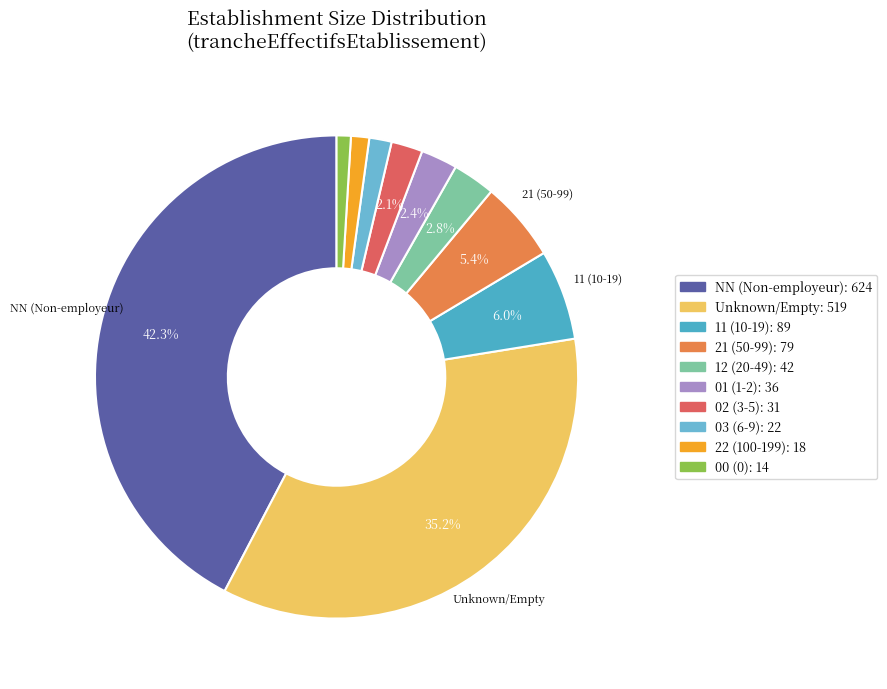

Is there a majority slice in this chart?

No